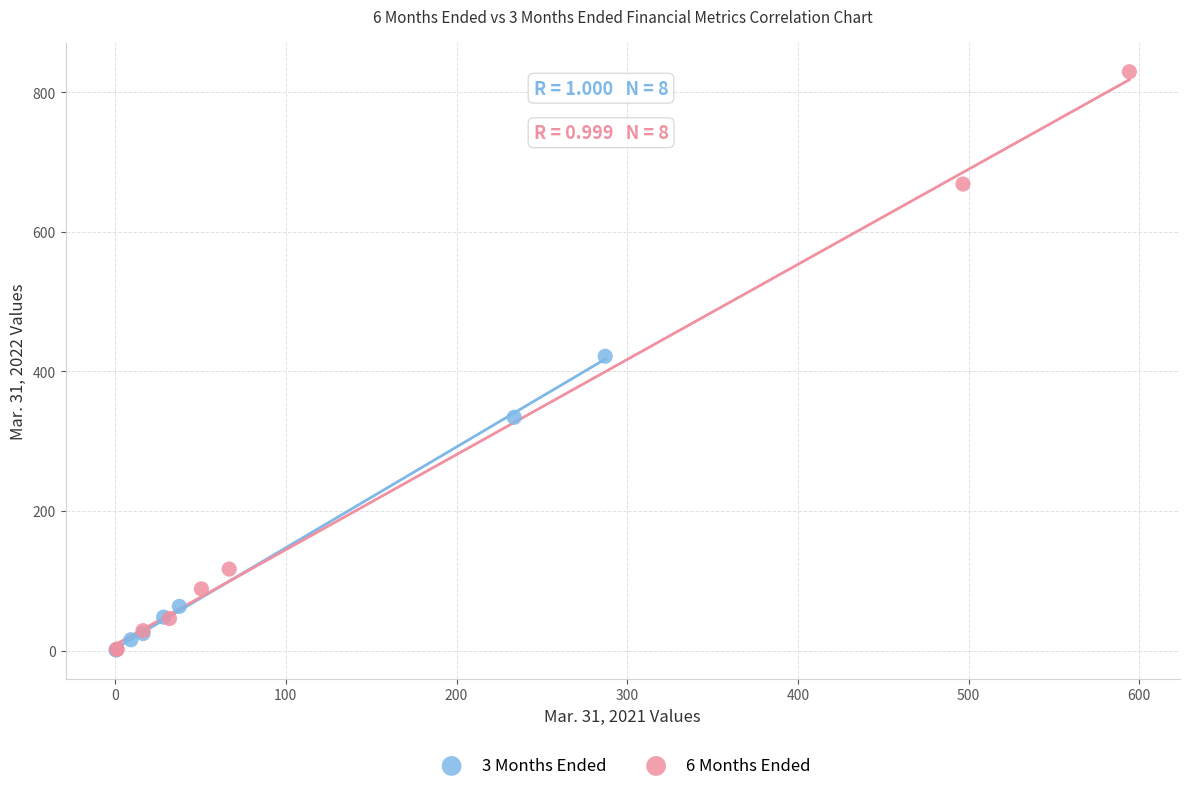

Which series has the largest Y range (max minus min)?

6 Months Ended